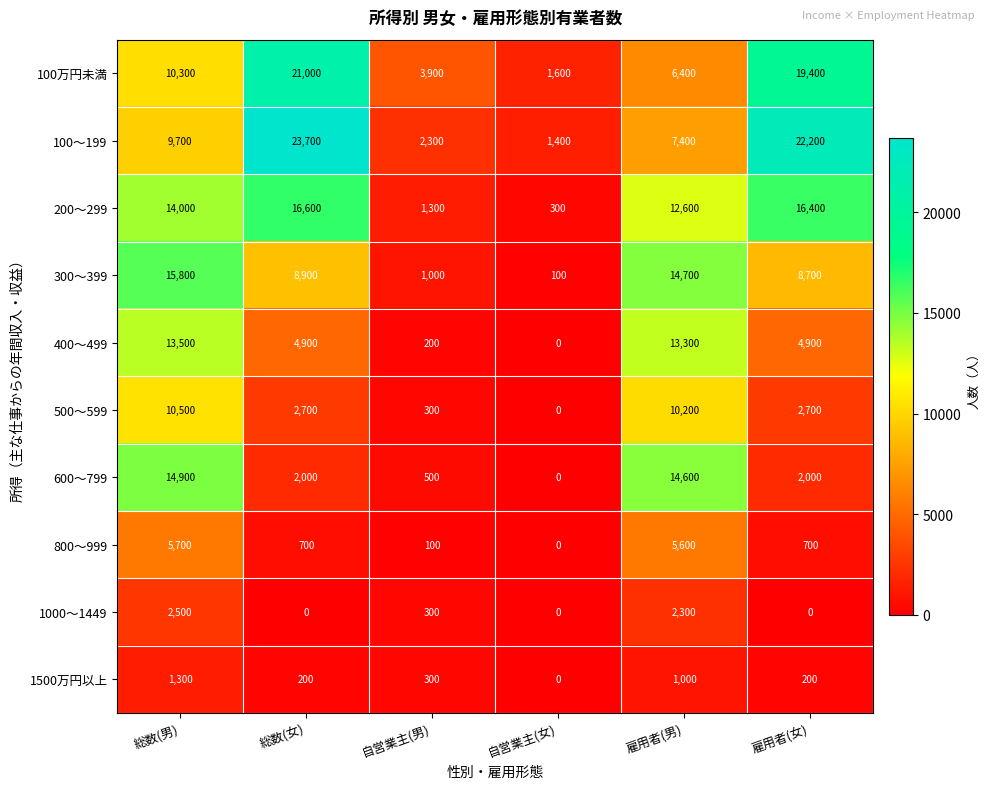

Between 総数(男) and 雇用者(女), which series saw the biggest shift?

600～799